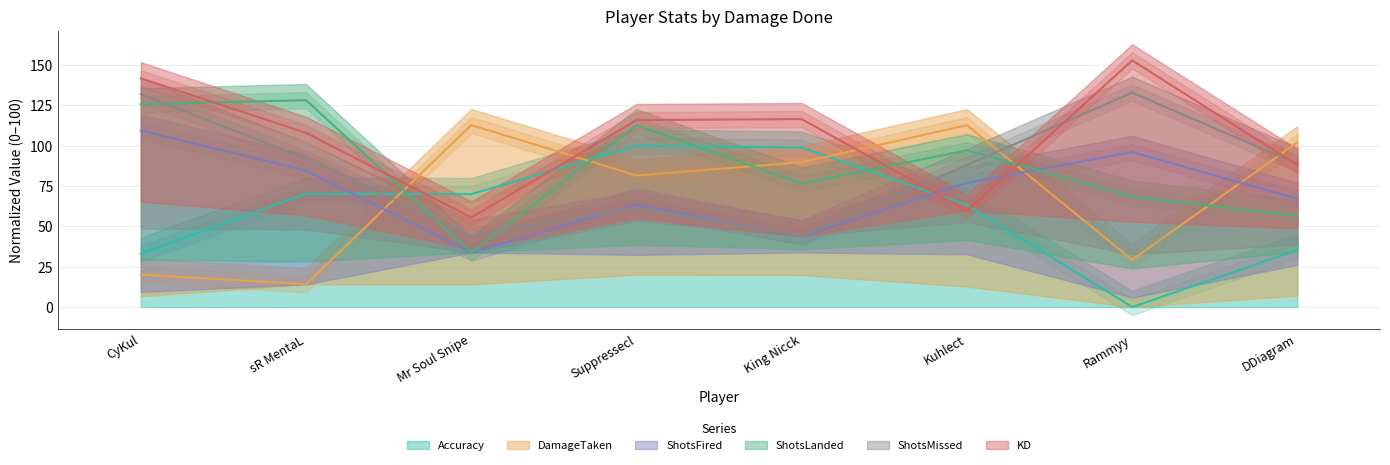

Between which two adjacent categories do ShotsLanded and Accuracy first intersect?

sR MentaL and Mr Soul Snipe